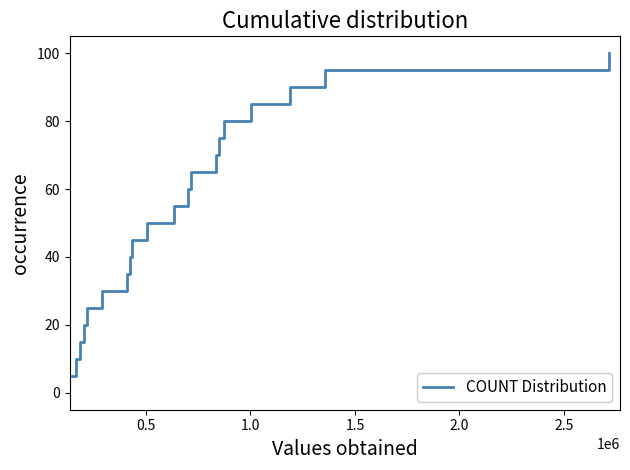

What is the difference between the maximum and minimum values?

95.0